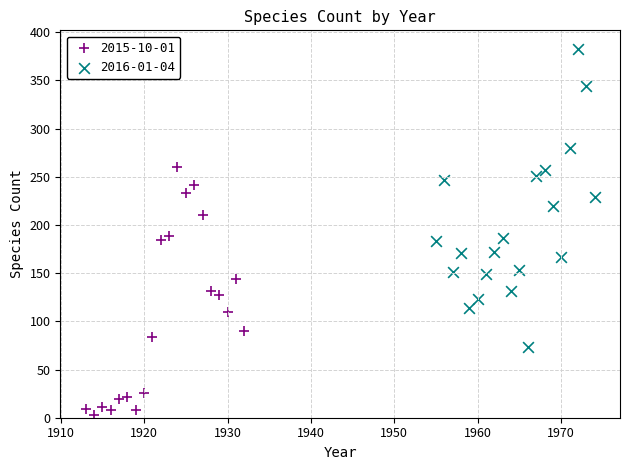

Which series has the widest spread of Y values?

2016-01-04